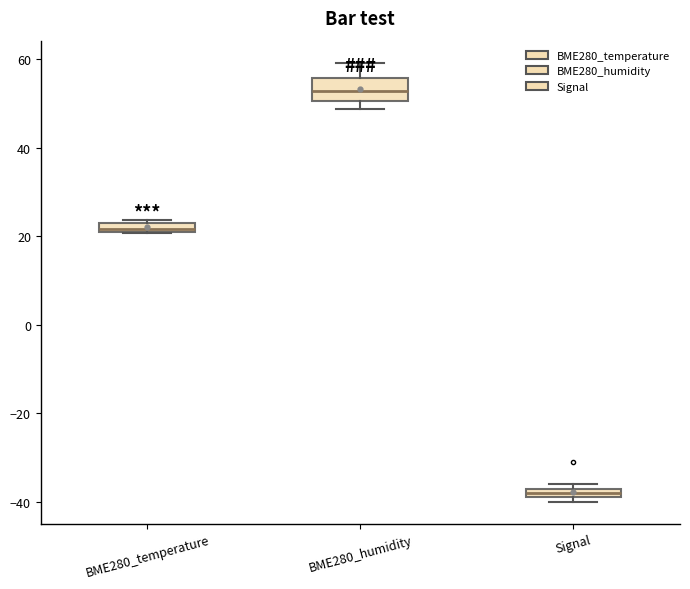

Which box has the lowest median line?

Signal